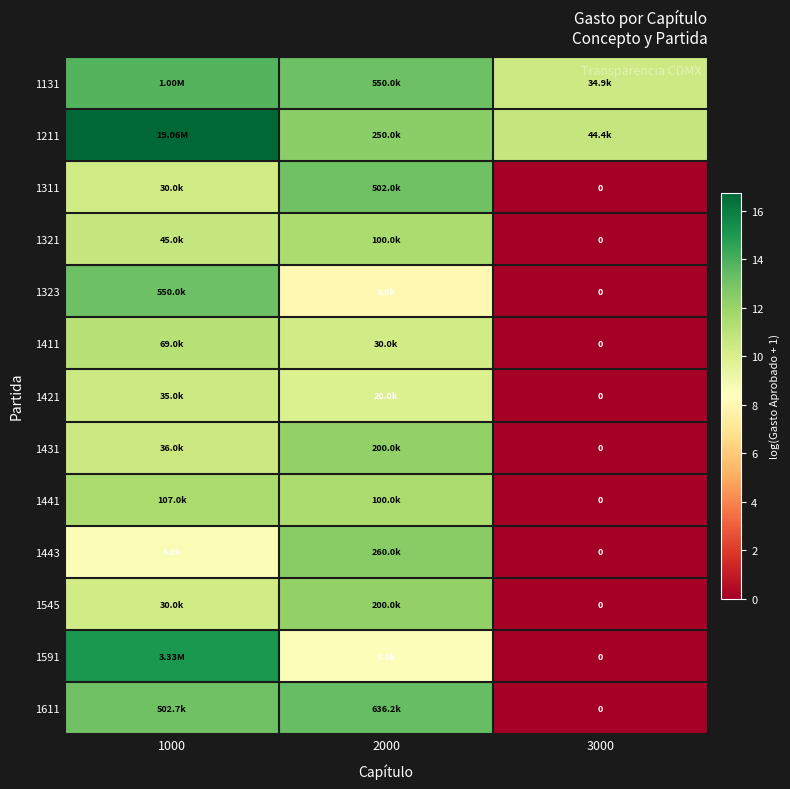

Count the number of categories in the chart.

3